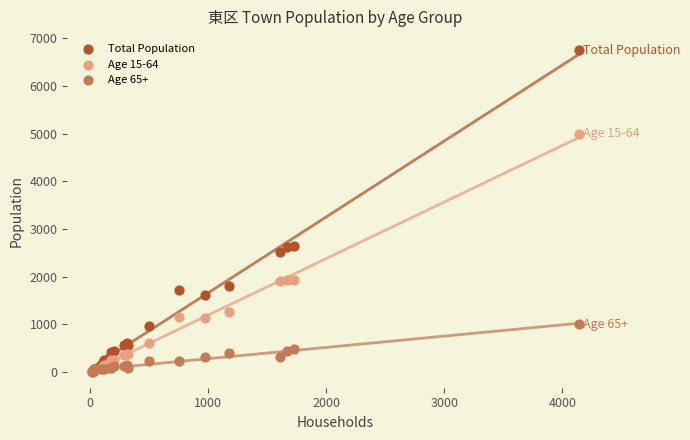

What are all the series names shown in the legend?

Total Population, Age 15-64, Age 65+